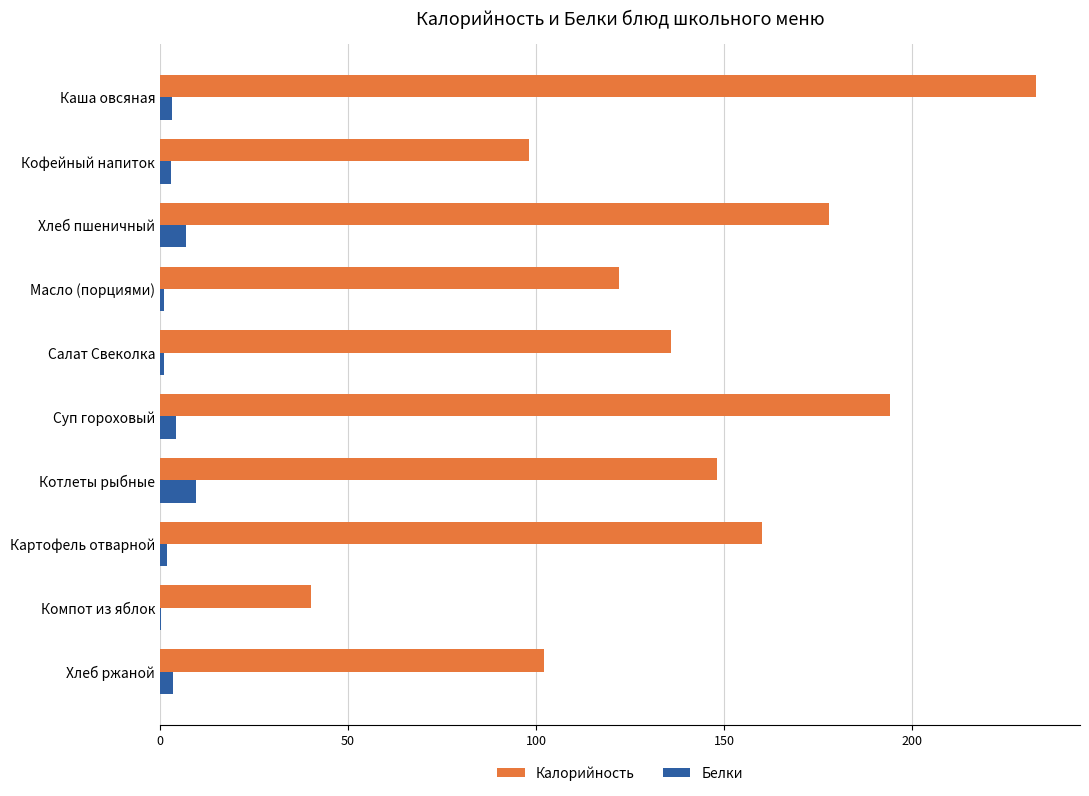

Between Хлеб пшеничный and Компот из яблок, which series saw the biggest shift?

Калорийность